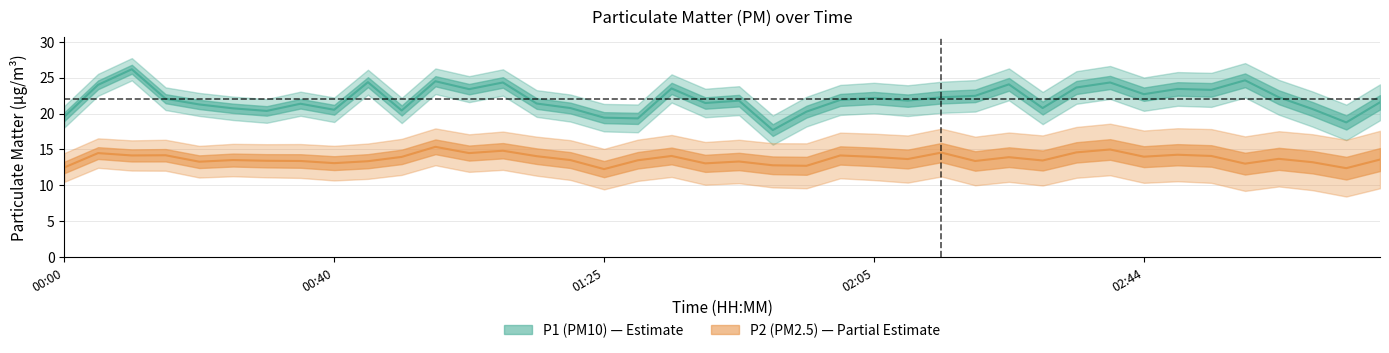

The value of P1 at 00:20 is 21.3. True or false?

True